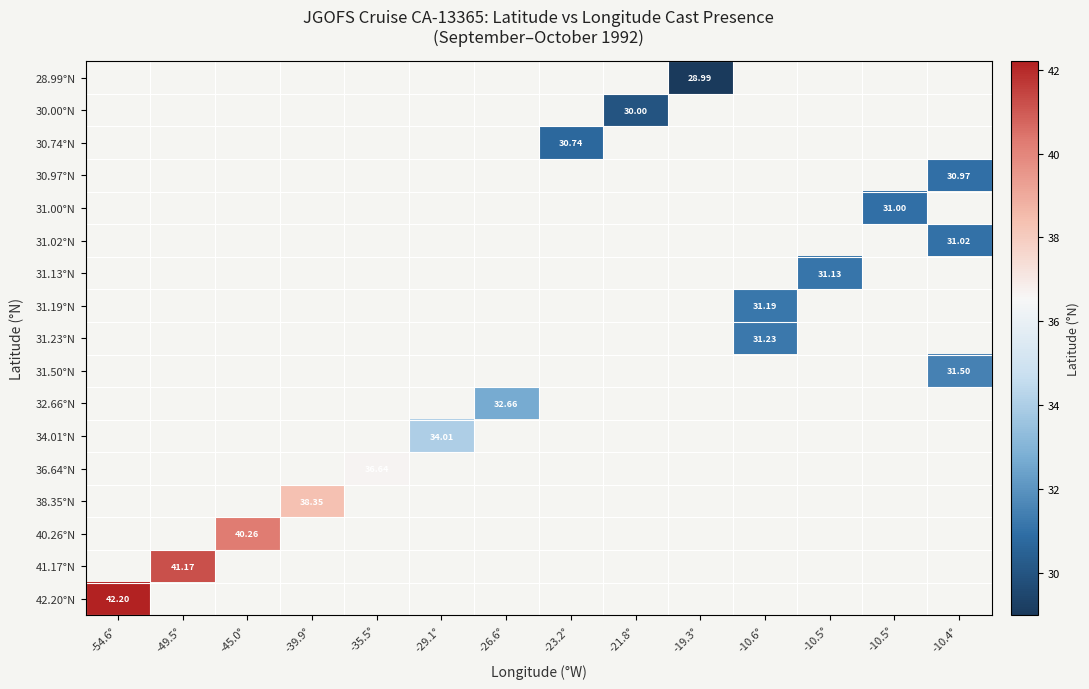

At which label does 42.20°N reach its peak?

-54.6°